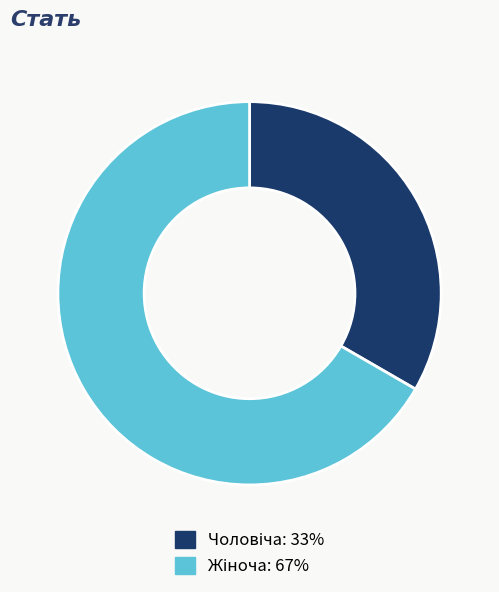

Is there any slice that represents more than half of the pie?

Yes